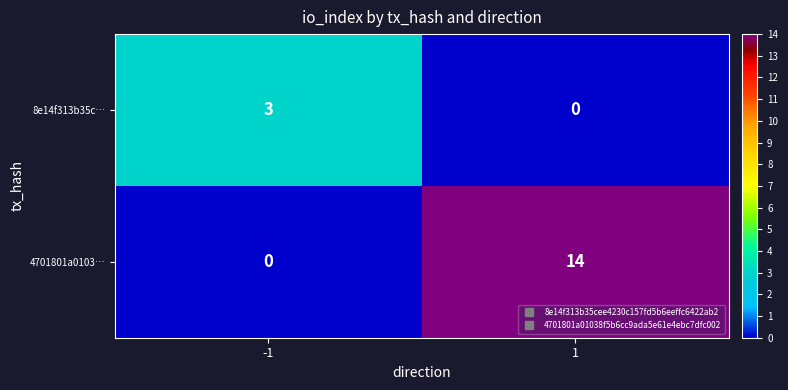

What is the sum of the 4701801a0103… values at -1 and 1?

14